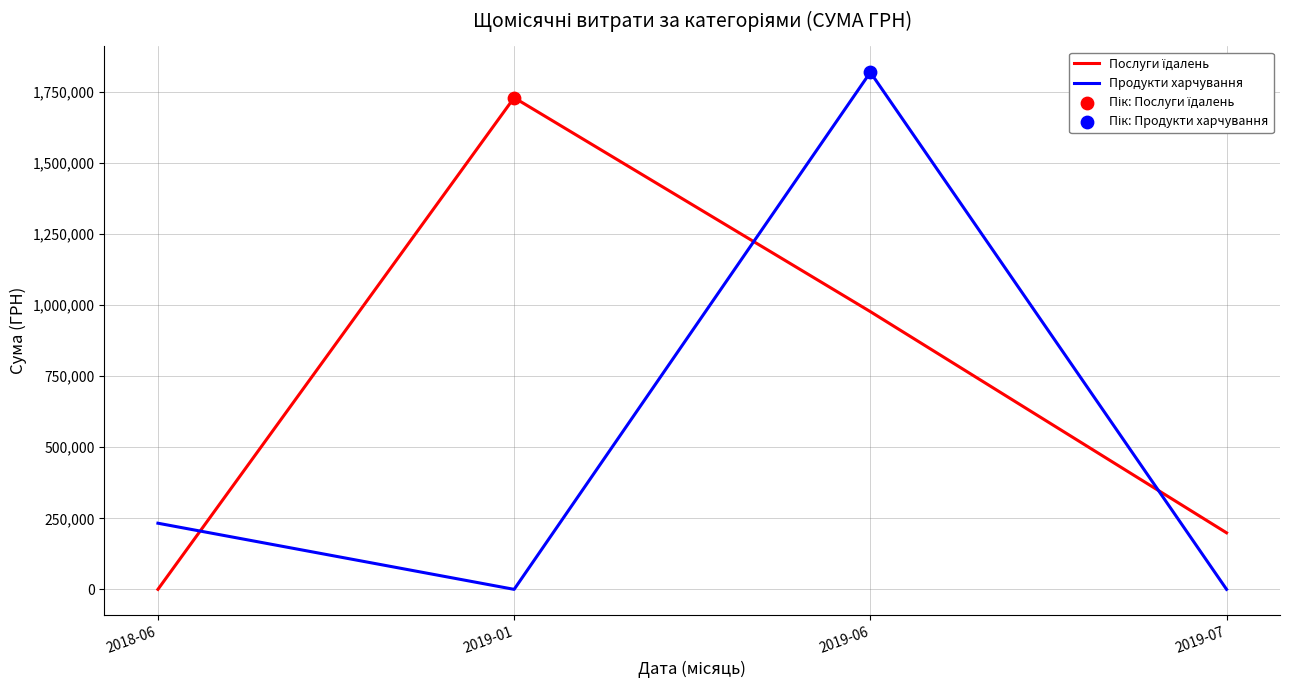

What is the total value across all series at 2019-01?

1730043.7